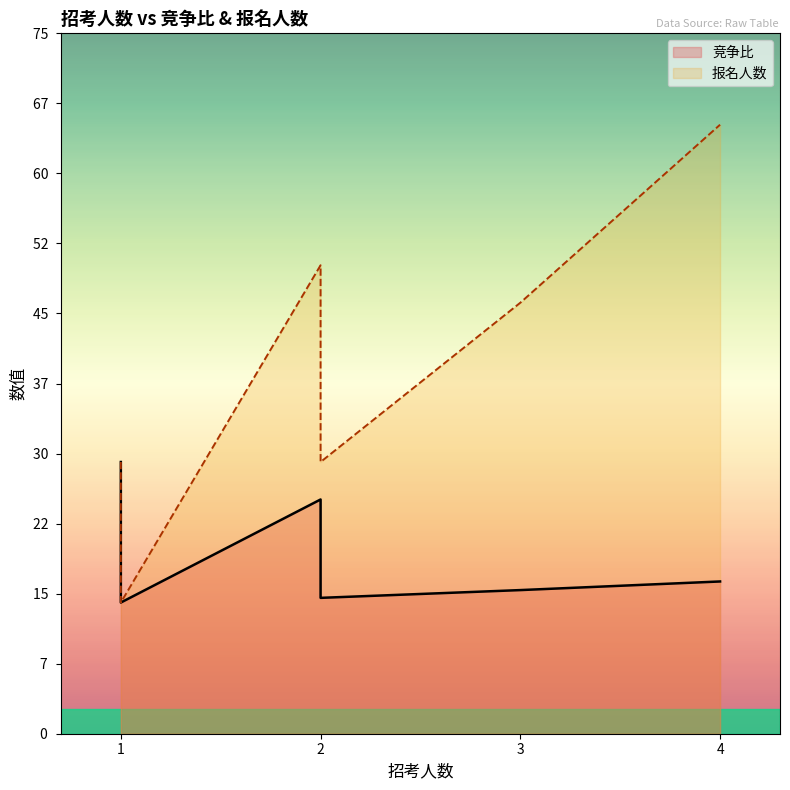

What is the difference between the maximum and minimum values in the 报名人数 series?

51.0